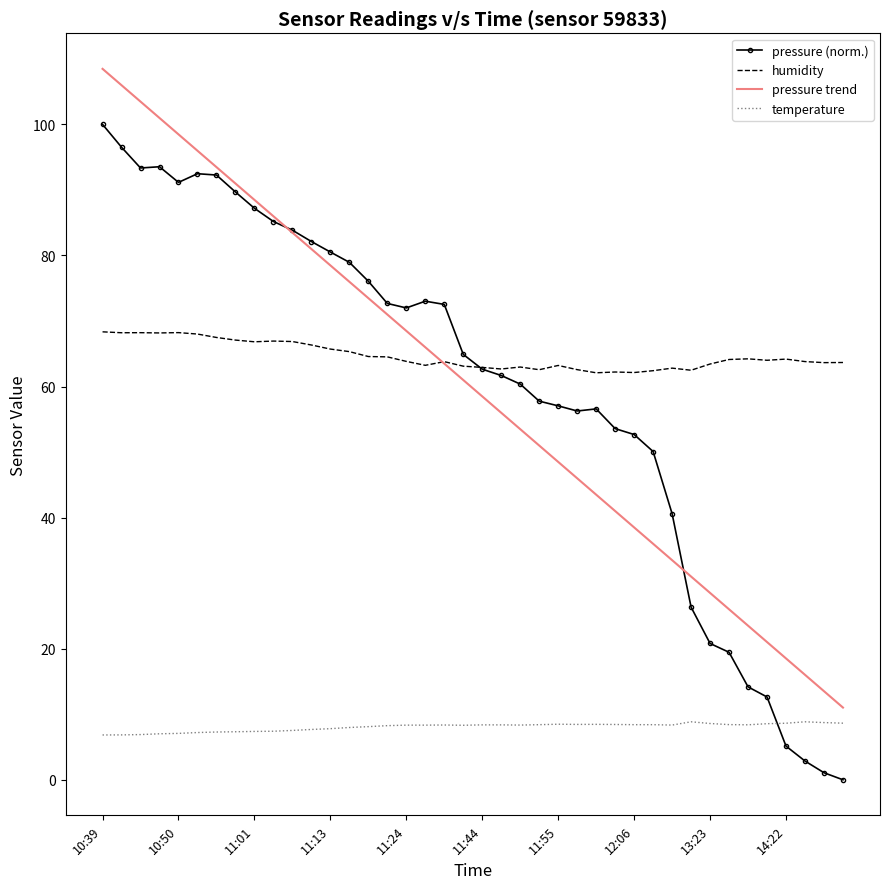

Which series has the largest total across all categories?

humidity